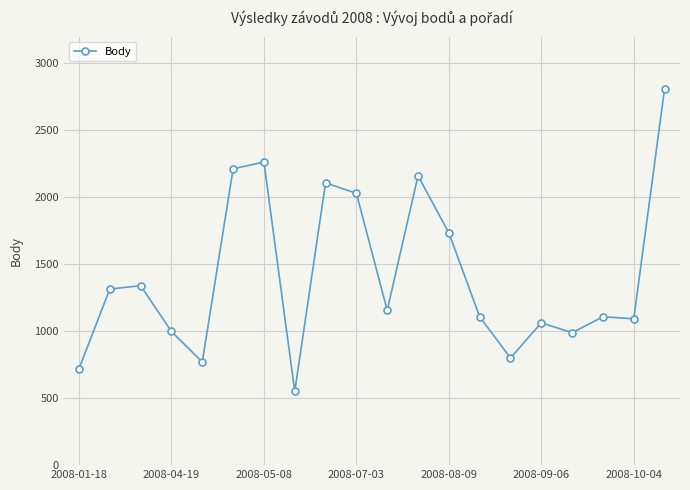

What is the sum of all values?

28332